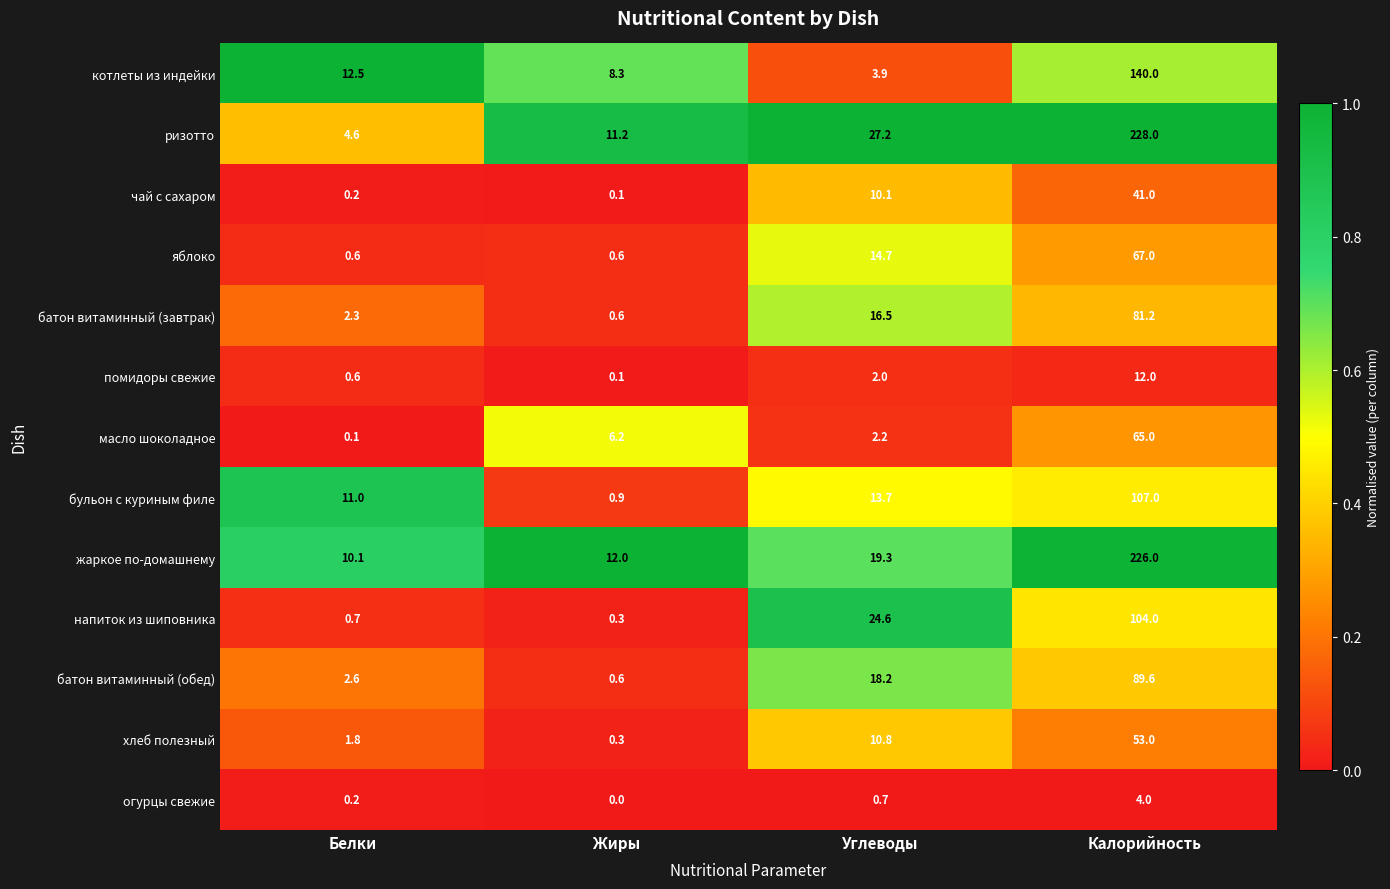

At Калорийность, list the series in order from largest to smallest.

ризотто, жаркое по-домашнему, котлеты из индейки, бульон с куриным филе, напиток из шиповника, батон витаминный (обед), батон витаминный (завтрак), яблоко, масло шоколадное, хлеб полезный, чай с сахаром, помидоры свежие, огурцы свежие